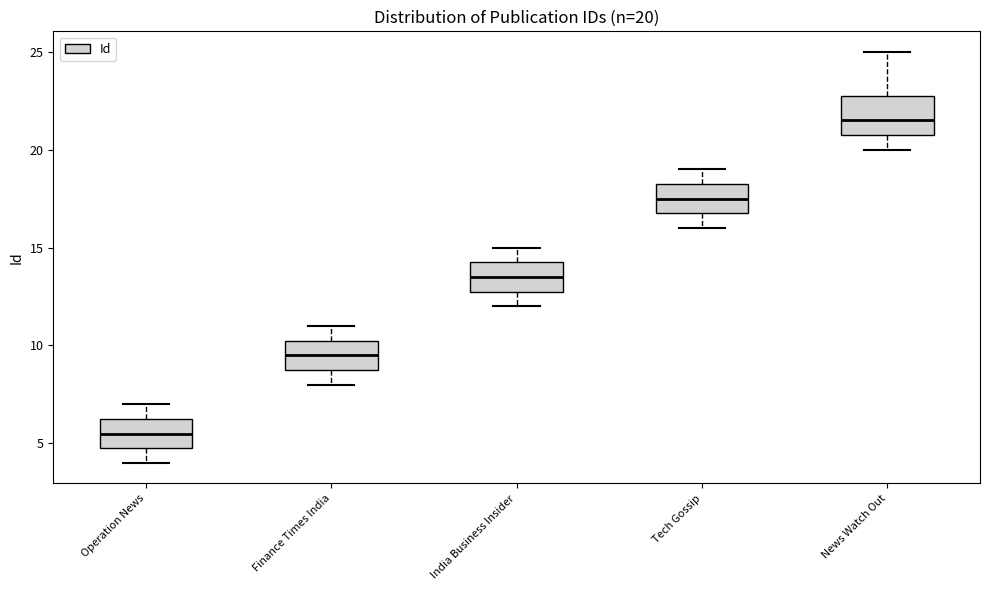

Which box's median line is the lowest?

Operation News